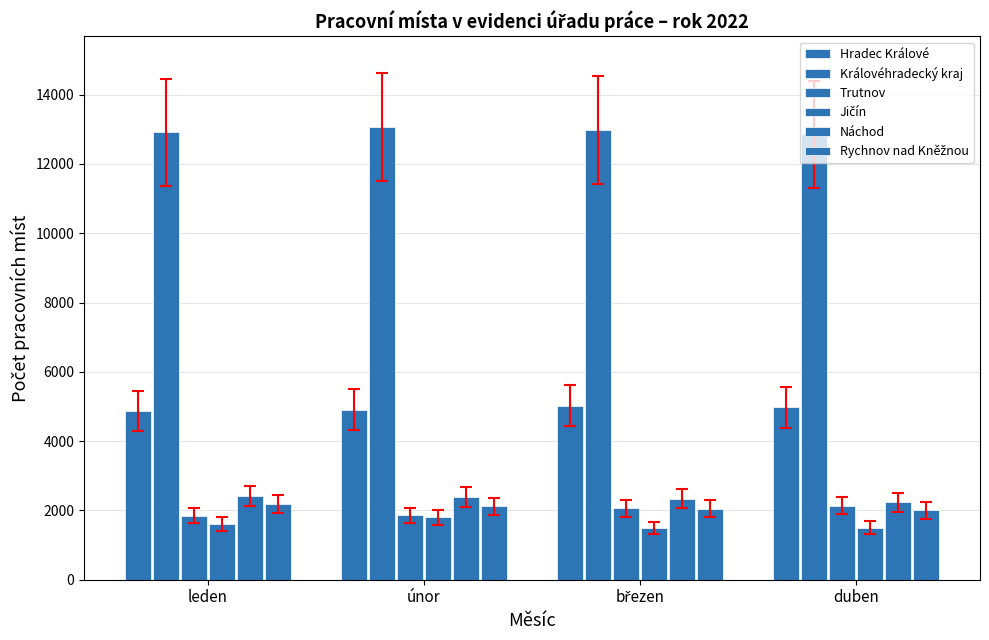

At which category does the chart reach its peak across all series?

únor